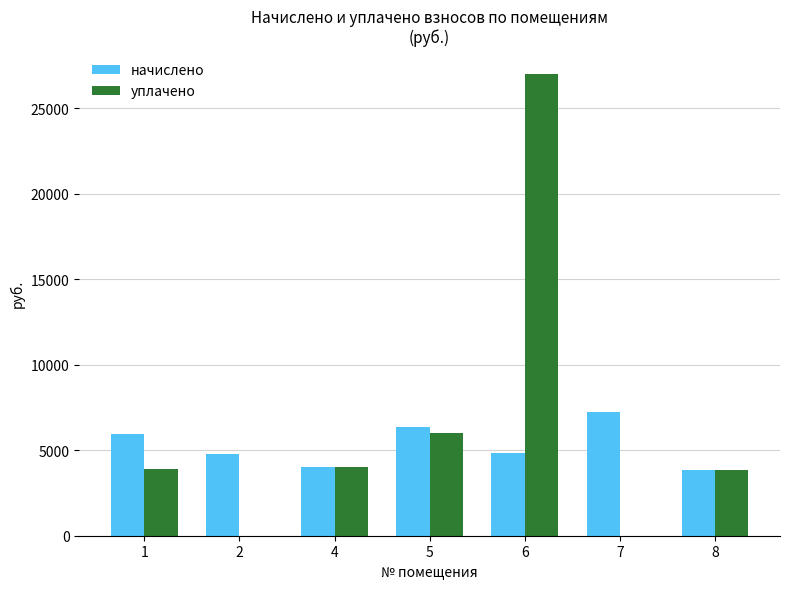

What are all the series names shown in the legend?

начислено, уплачено